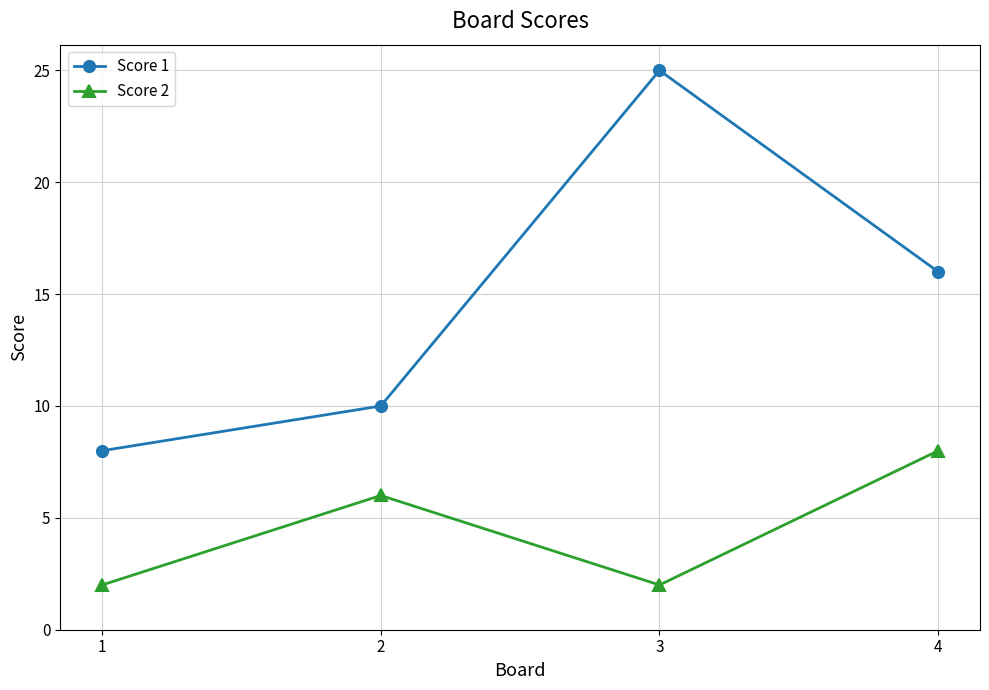

Read the Score 1 value at 1, to the nearest 5.

10